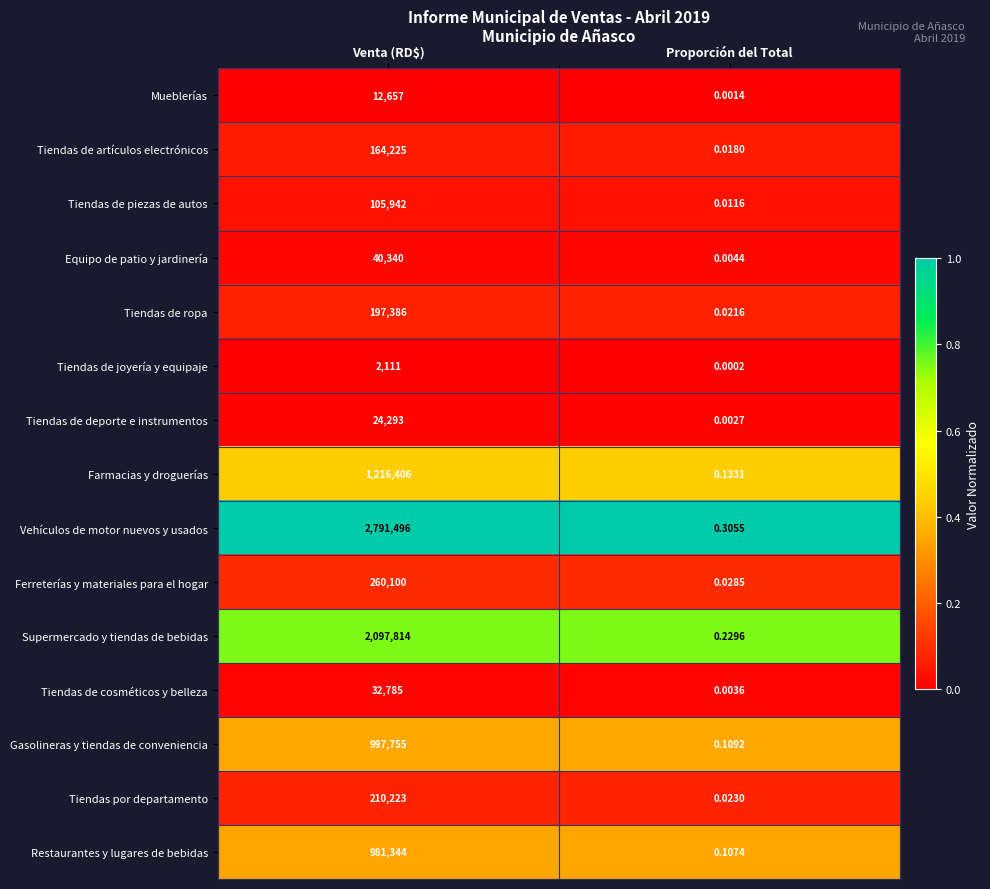

Where is Tiendas de joyería y equipaje nearest to the value 1055?

Proporción del Total